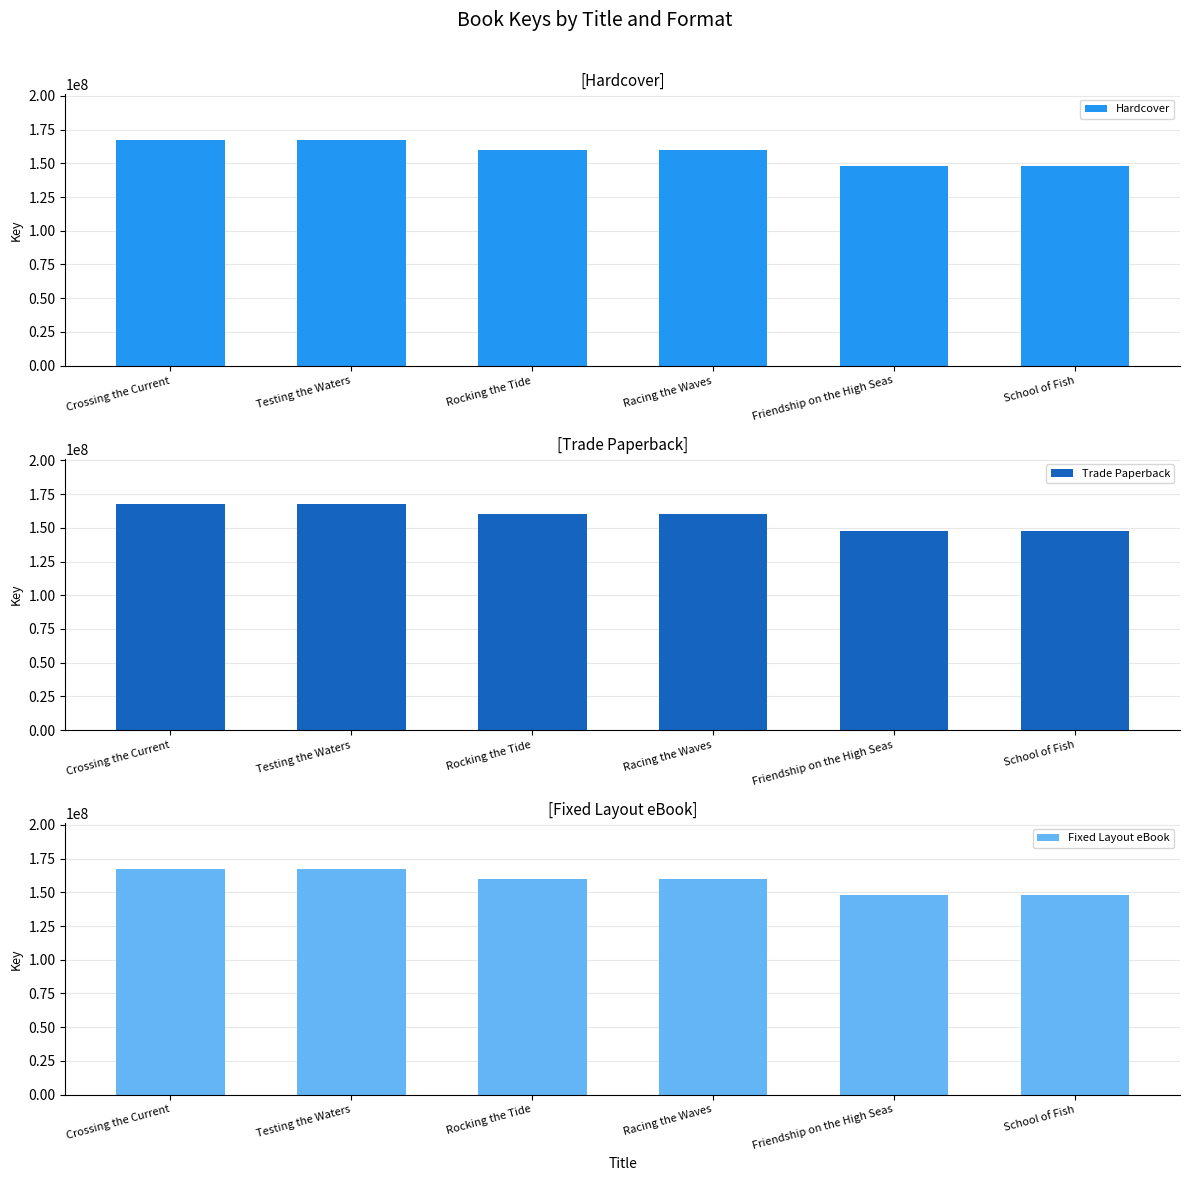

Reading left to right, transcribe all the data shown in this chart.

Hardcover: 167672885	167670412	160020080	160019088	148033816	148032378
Trade Paperback: 167672885	167670412	160020080	160019088	148033816	148032378
Fixed Layout eBook: 167672885	167670412	160020080	160019088	148033816	148032378